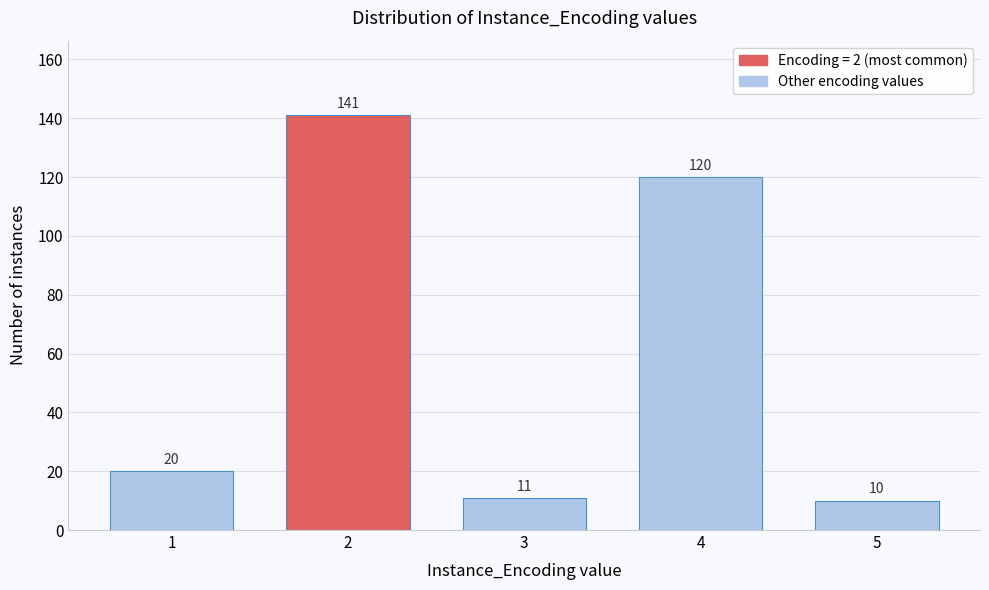

Reading left to right, what are all the values shown in this chart?

20	141	11	120	10